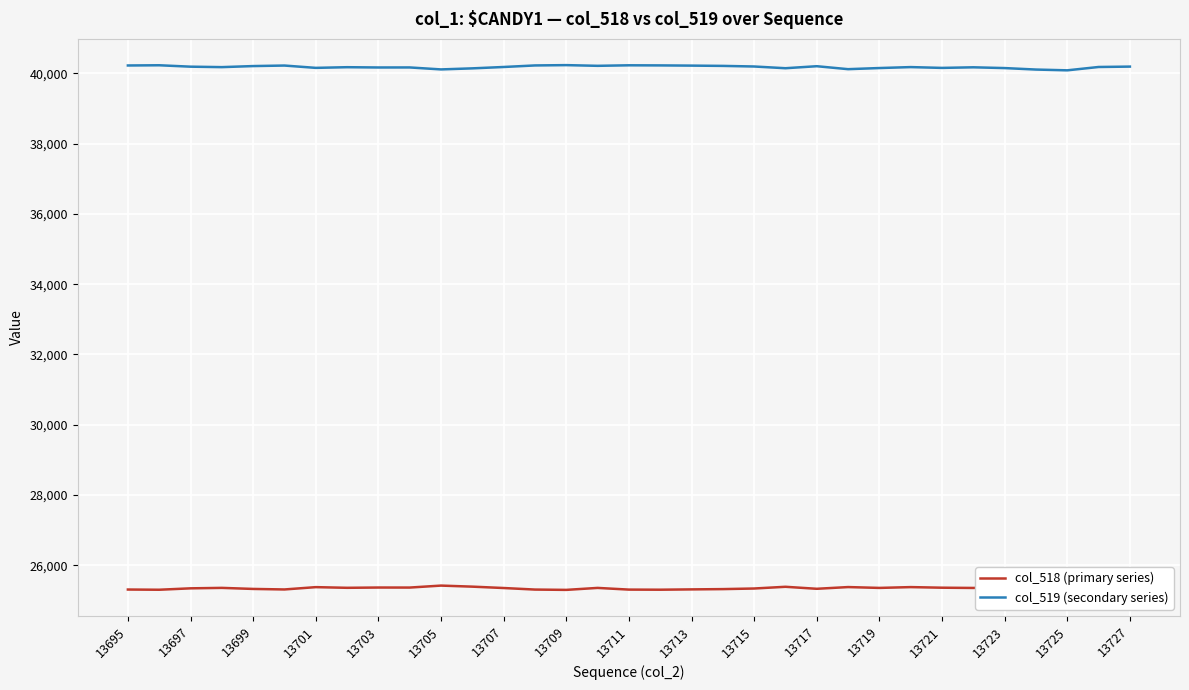

The value of col_519 (secondary series) at 13715 is 40194. True or false?

True